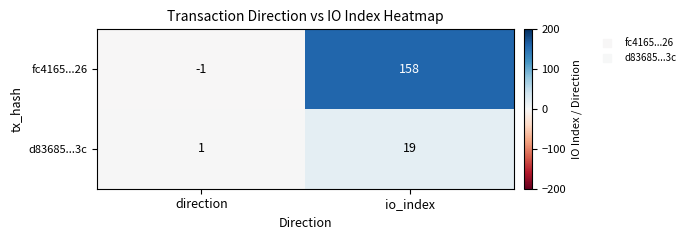

List the series in order of their peak value, lowest first.

d83685...3c, fc4165...26